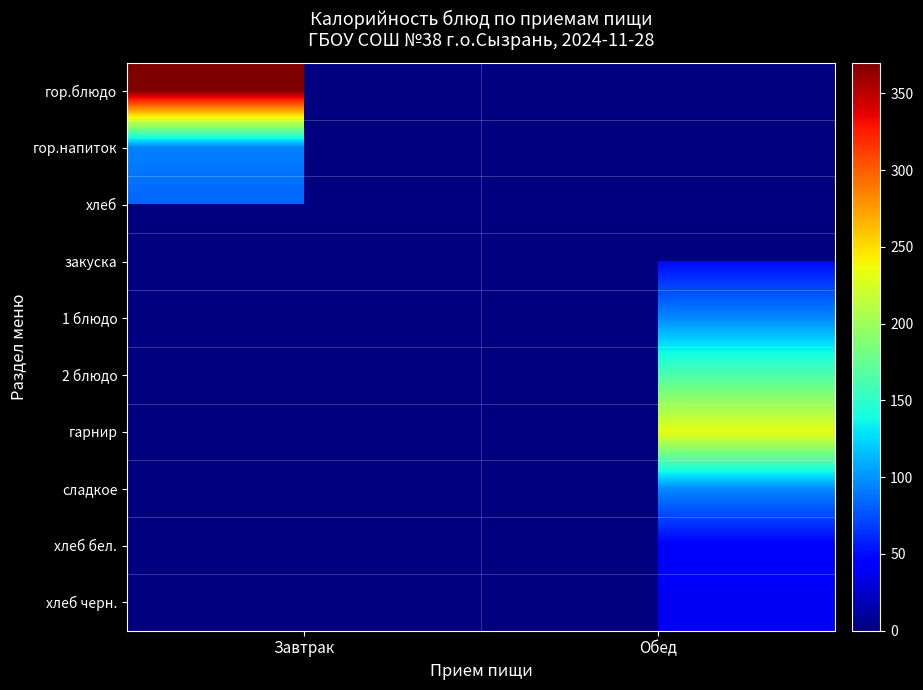

Rank the categories by хлеб черн. value from lowest to highest.

Завтрак, Обед